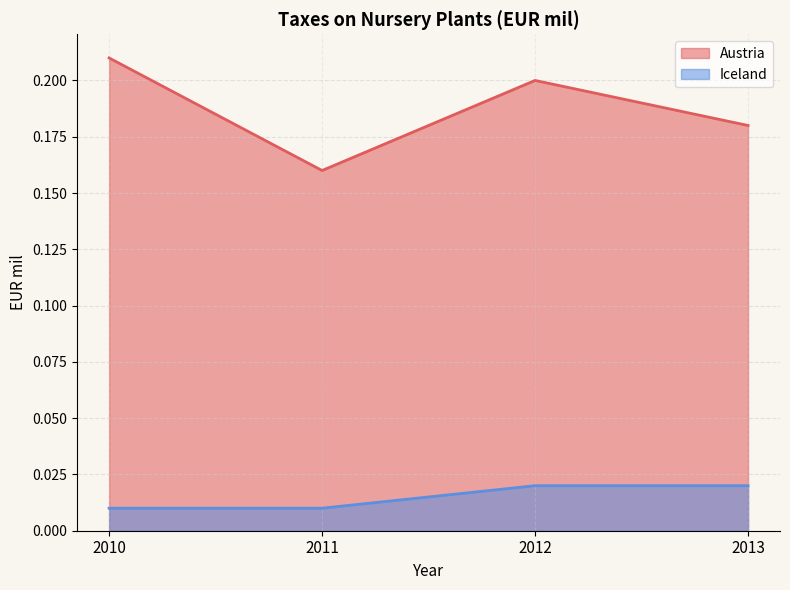

Does the chart display data point markers on the line(s)?

No